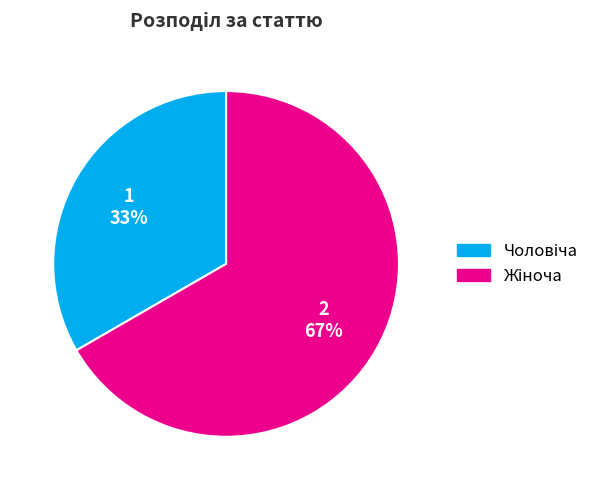

To the nearest percent, what is the average slice percentage?

50%